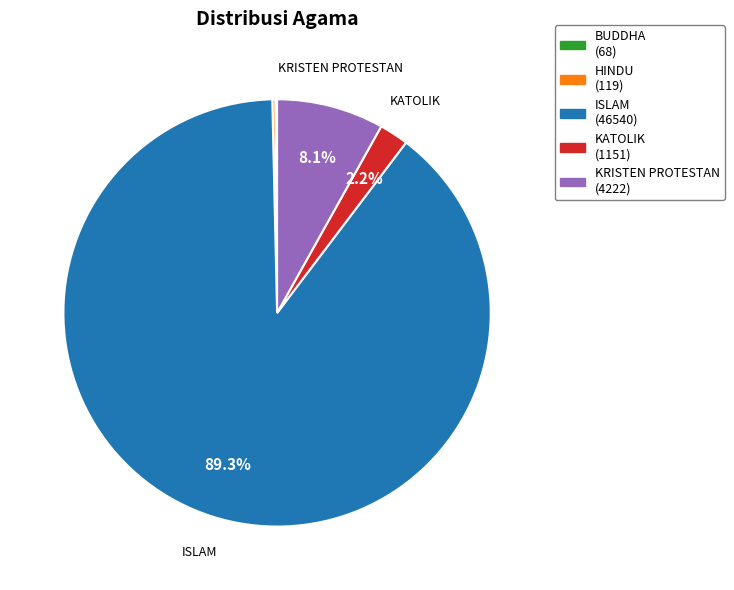

Is there any slice that represents more than half of the pie?

Yes